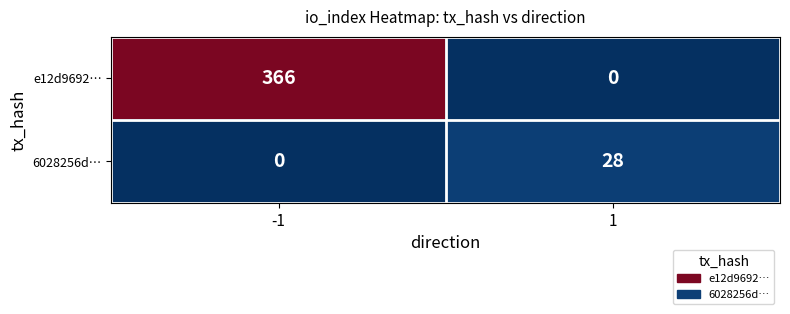

Rank the series by their average value, from highest to lowest.

e12d9692…, 6028256d…